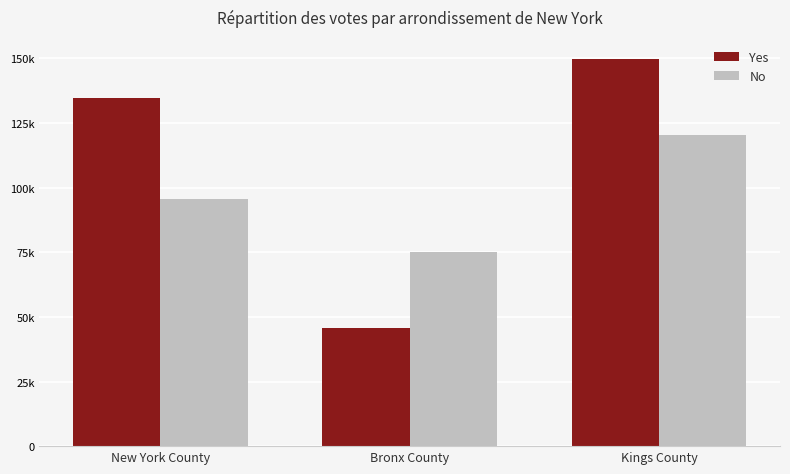

The No series shows 110928 at Bronx County. True or false?

False